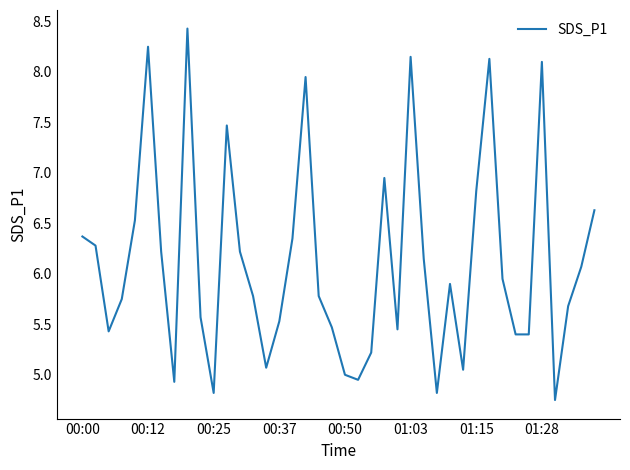

How many distinct data groups are displayed?

1